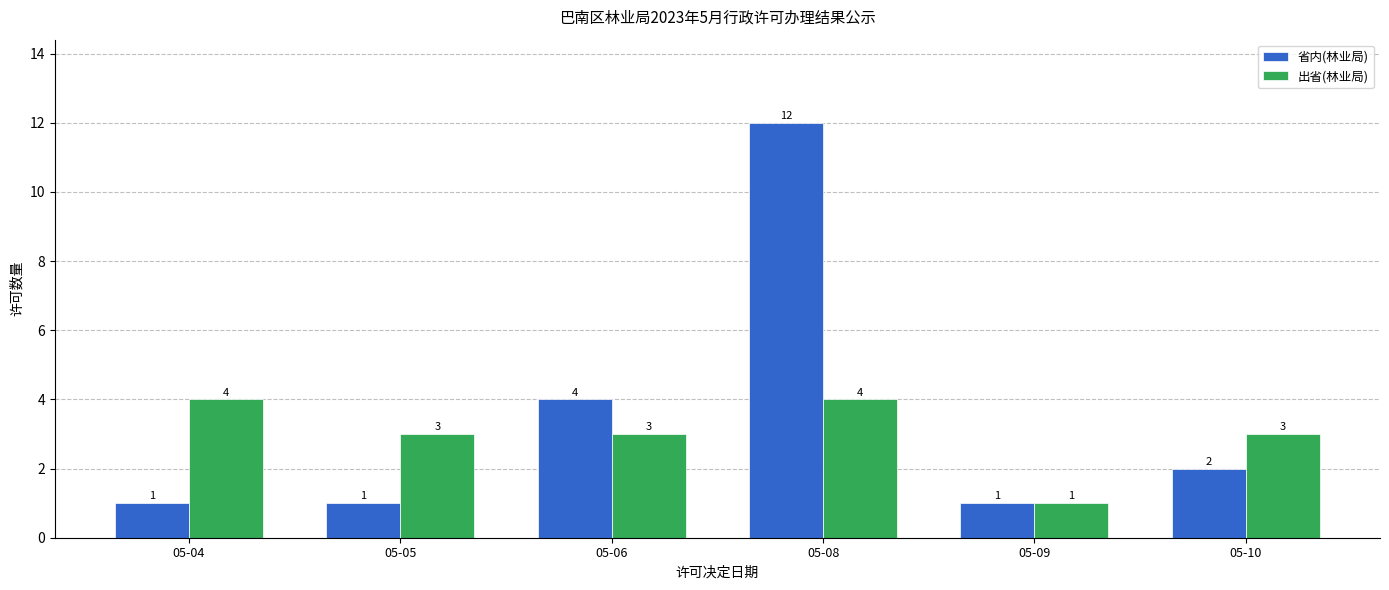

What is the smallest value displayed?

1